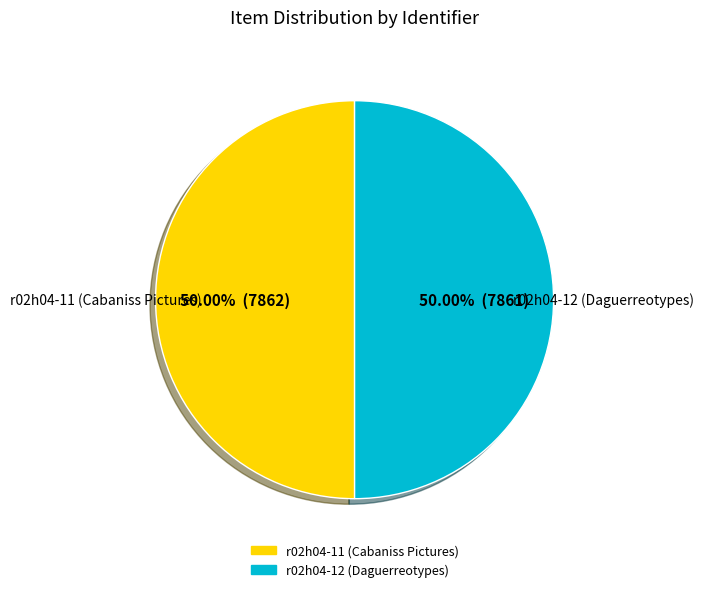

Do r02h04-12 (Daguerreotypes) and r02h04-11 (Cabaniss Pictures) together represent more than half of the pie?

Yes